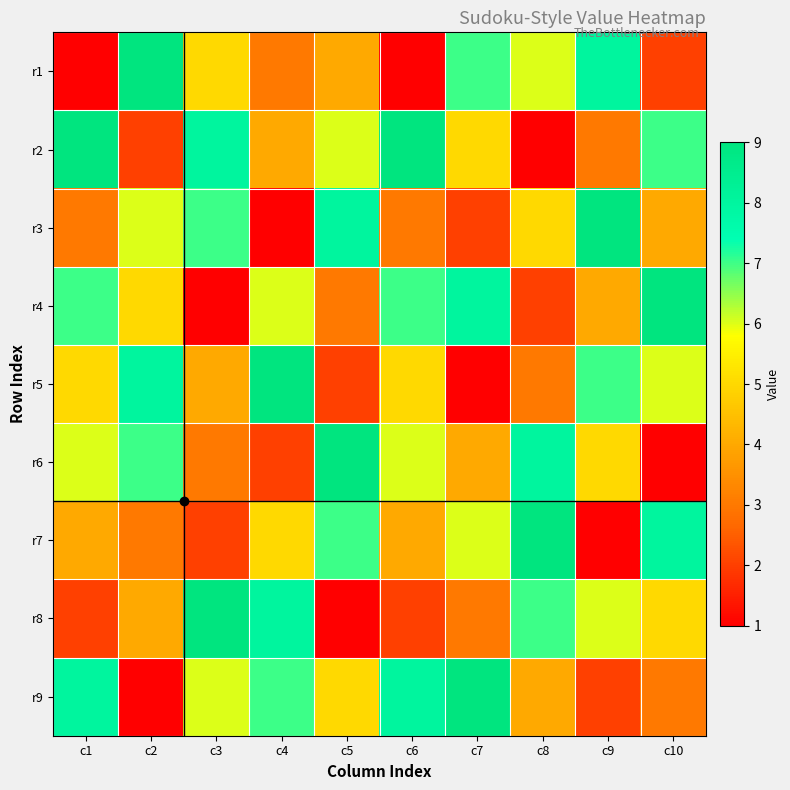

Reading left to right, extract all data points from this chart.

r1: c1=1	c2=9	c3=5	c4=3	c5=4	c6=1	c7=7	c8=6	c9=8	c10=2
r2: c1=9	c2=2	c3=8	c4=4	c5=6	c6=9	c7=5	c8=1	c9=3	c10=7
r3: c1=3	c2=6	c3=7	c4=1	c5=8	c6=3	c7=2	c8=5	c9=9	c10=4
r4: c1=7	c2=5	c3=1	c4=6	c5=3	c6=7	c7=8	c8=2	c9=4	c10=9
r5: c1=5	c2=8	c3=4	c4=9	c5=2	c6=5	c7=1	c8=3	c9=7	c10=6
r6: c1=6	c2=7	c3=3	c4=2	c5=9	c6=6	c7=4	c8=8	c9=5	c10=1
r7: c1=4	c2=3	c3=2	c4=5	c5=7	c6=4	c7=6	c8=9	c9=1	c10=8
r8: c1=2	c2=4	c3=9	c4=8	c5=1	c6=2	c7=3	c8=7	c9=6	c10=5
r9: c1=8	c2=1	c3=6	c4=7	c5=5	c6=8	c7=9	c8=4	c9=2	c10=3